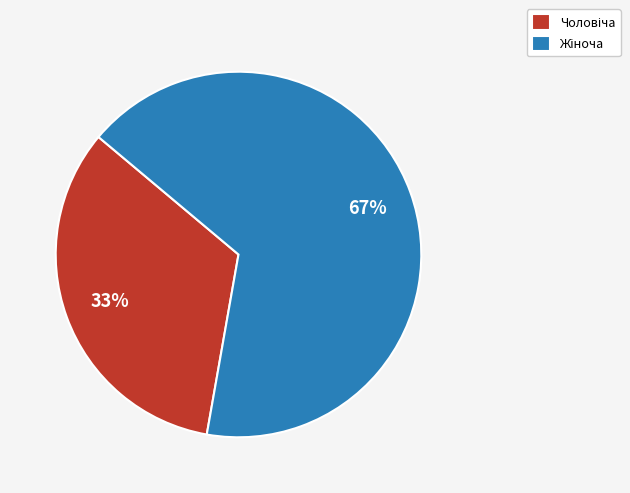

Is there any slice that represents more than half of the pie?

Yes